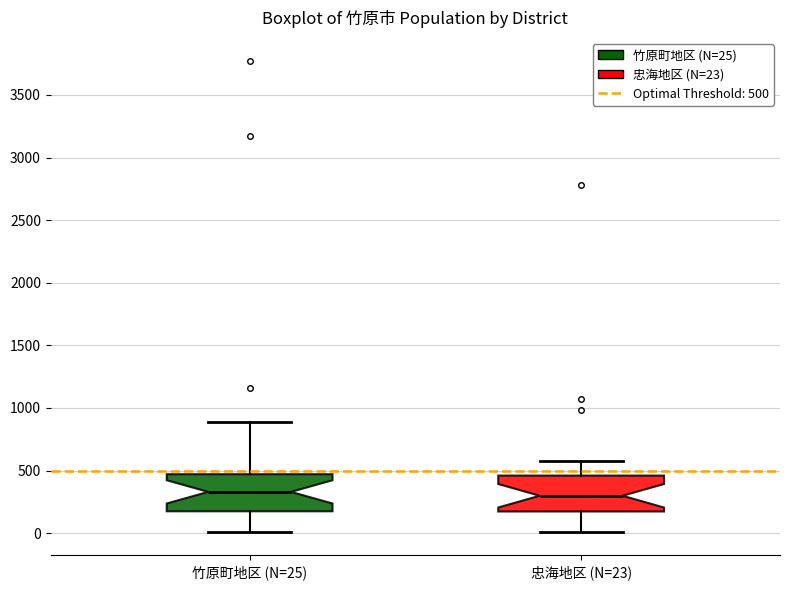

Where does the upper whisker of the box for 竹原町地区 (N=25) end on the y-axis? The values are not printed on the chart, so give them approximately, as read against the axis.

900